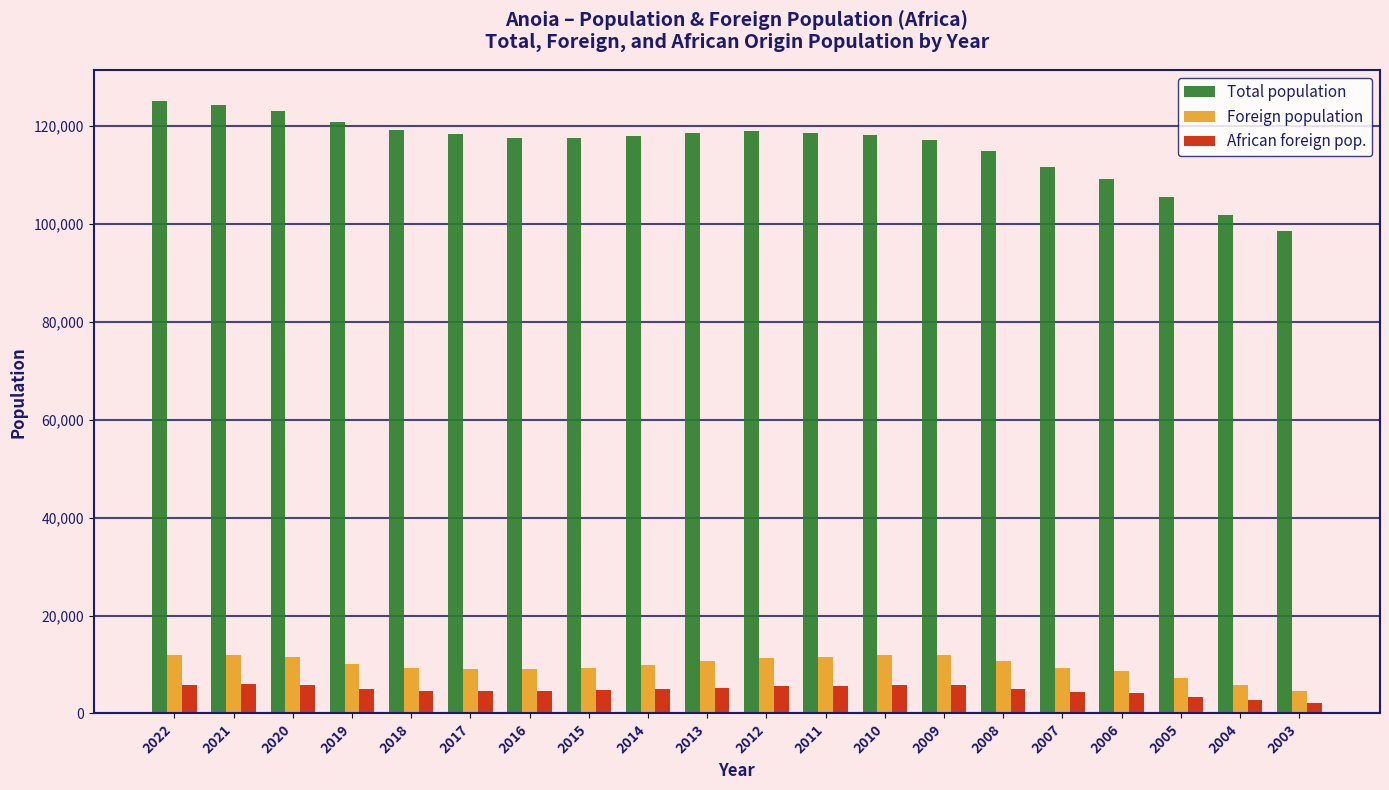

Rank the series at 2017 from highest to lowest value.

Total population, Foreign population, African foreign pop.